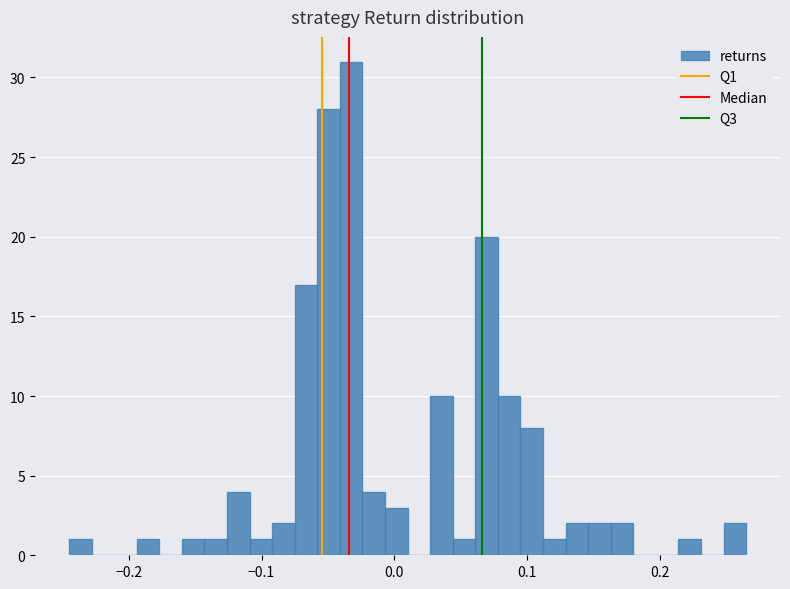

Read against the x-axis, roughly where is the centre of the tallest bar?

-0.03